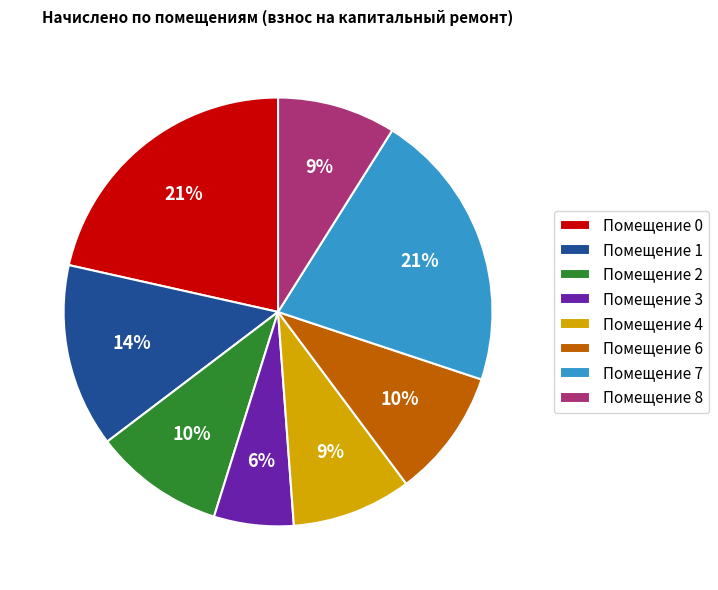

To the nearest percent, what is the average slice percentage?

12%